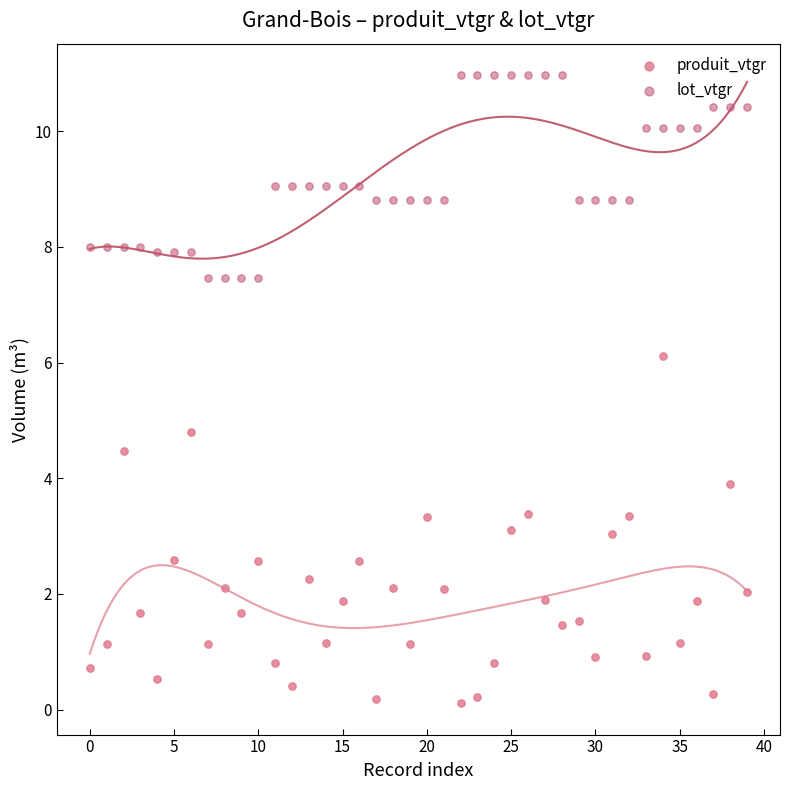

What are all the series names shown in the legend?

produit_vtgr, lot_vtgr